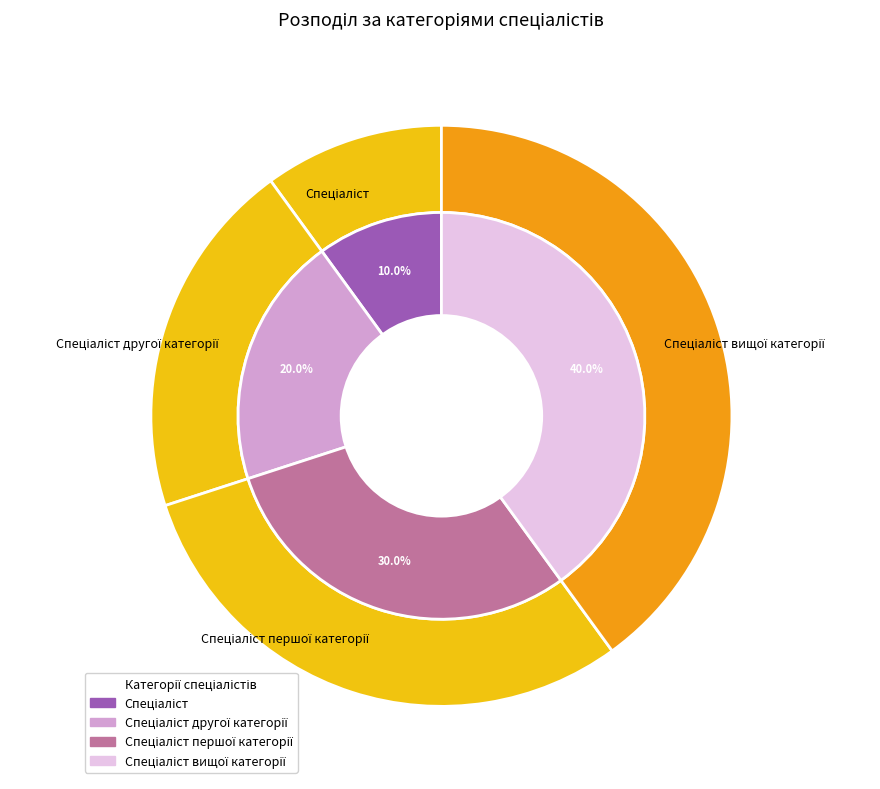

Is it true that Спеціаліст is 22% of the pie?

False